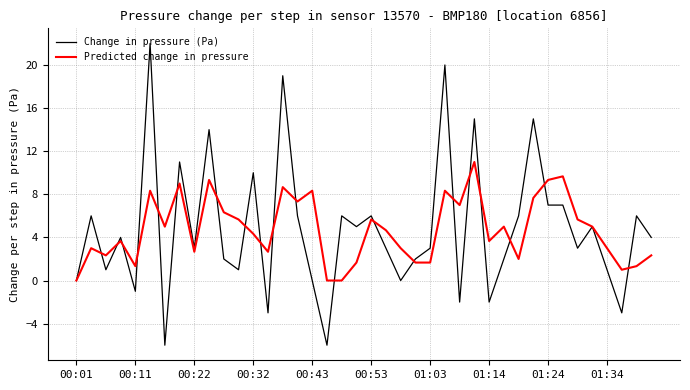

Which series has the widest spread of values?

Change in pressure (Pa)